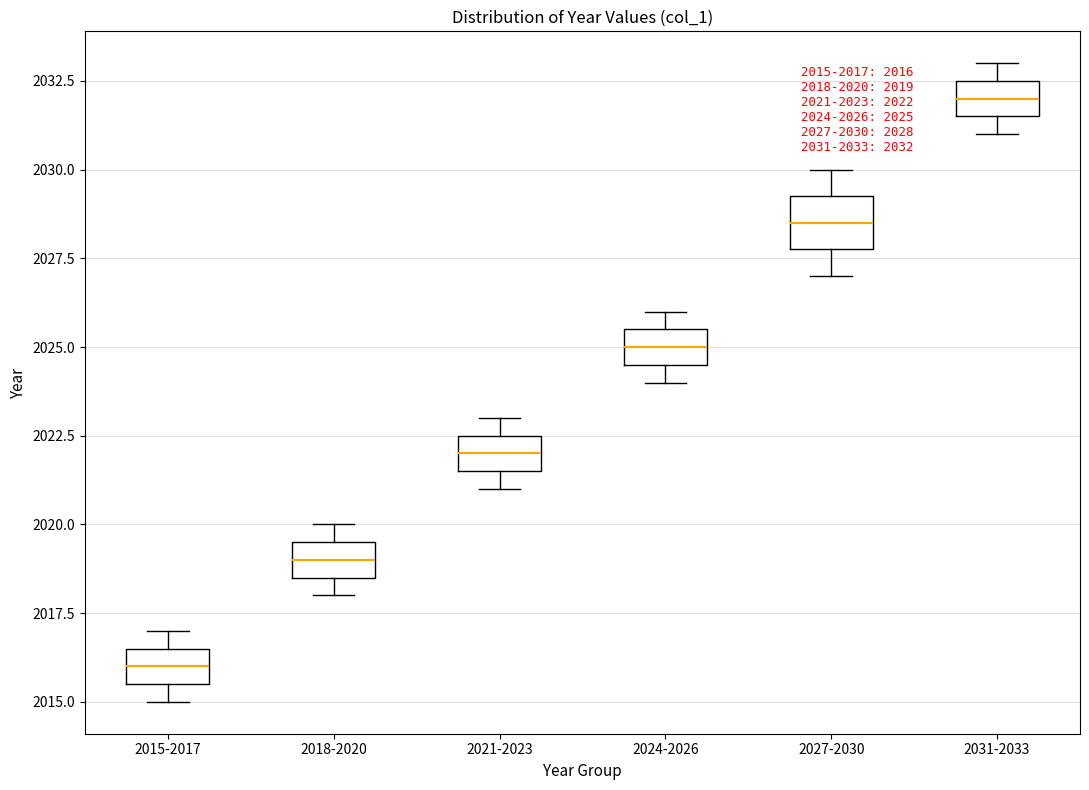

Which box is the tallest, from its lower edge to its upper edge?

2027-2030